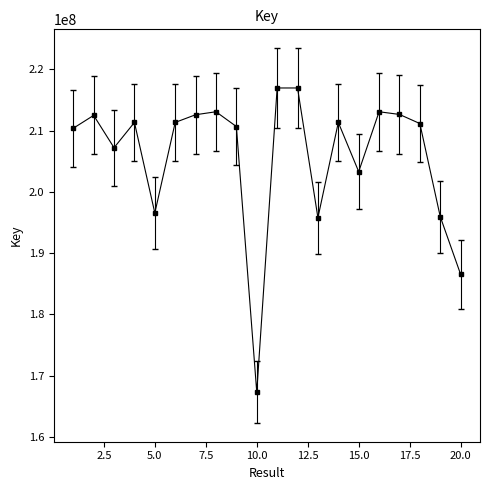

What is the minimum value shown in the chart?

167313779